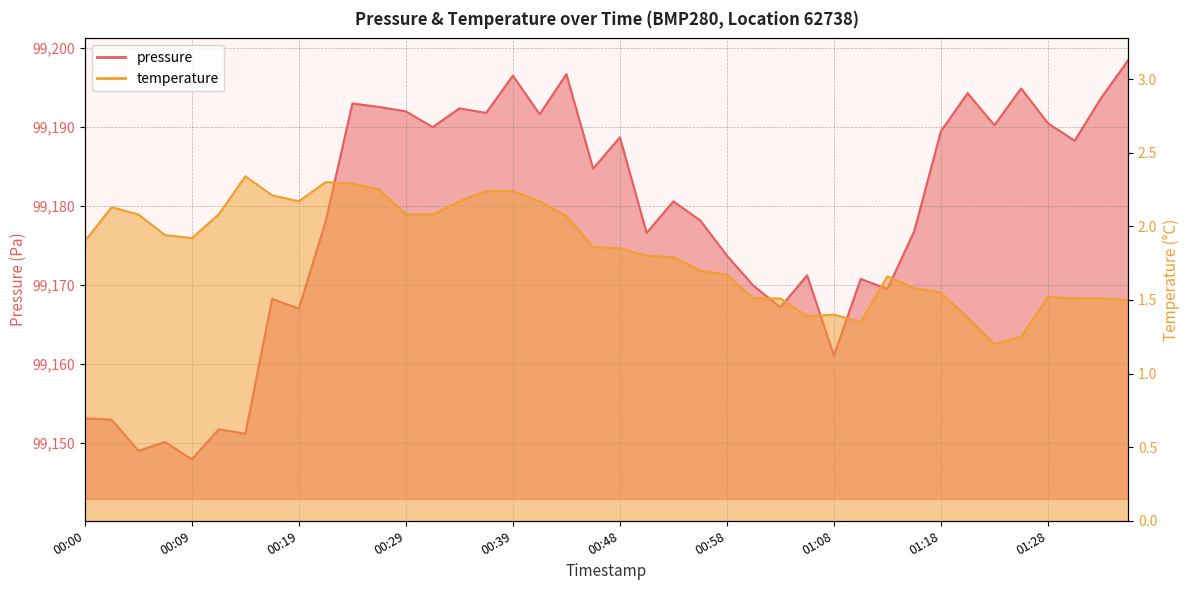

True or false: pressure has more than 2 interior local peaks.

True